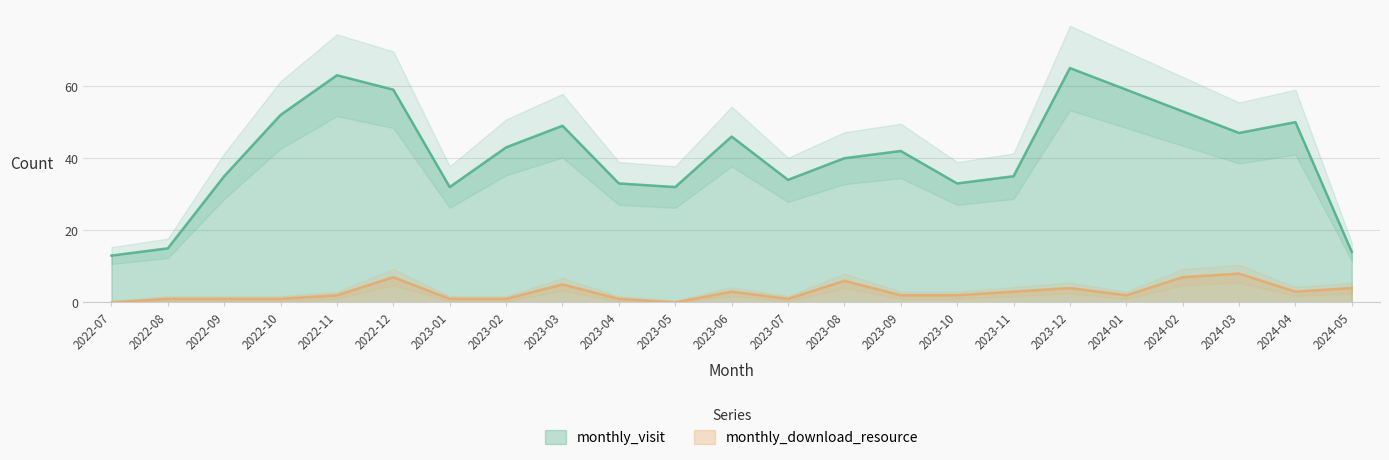

What is the label of the 5th point from the left?

2022-11